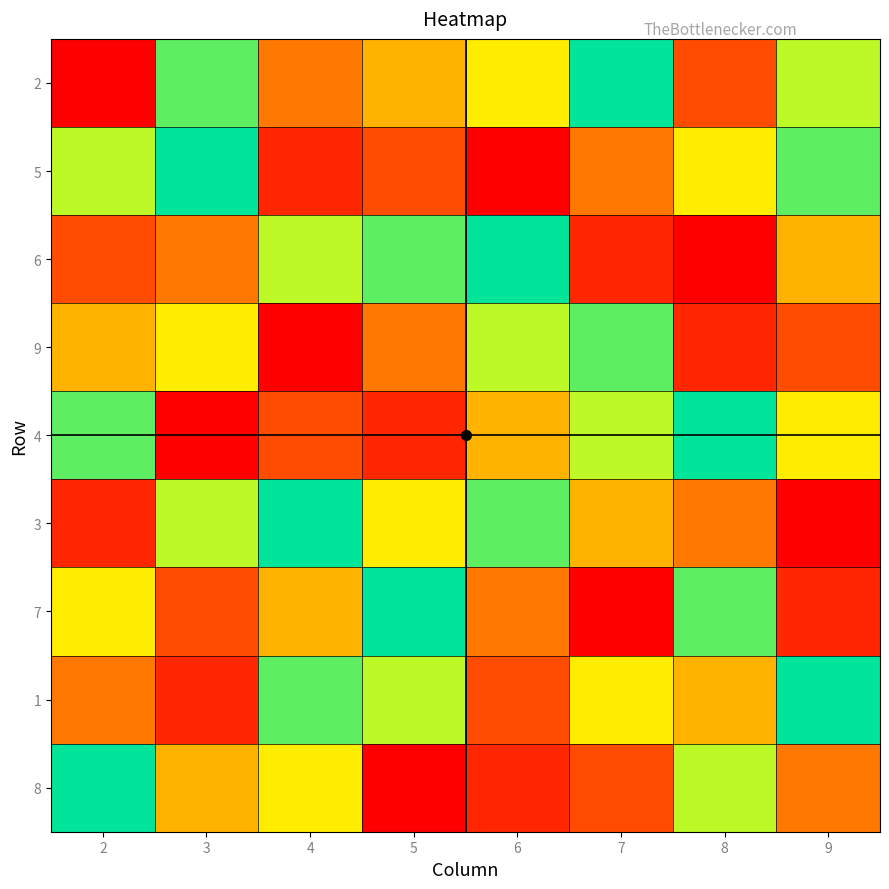

At which category is the sum across all series the highest?

2